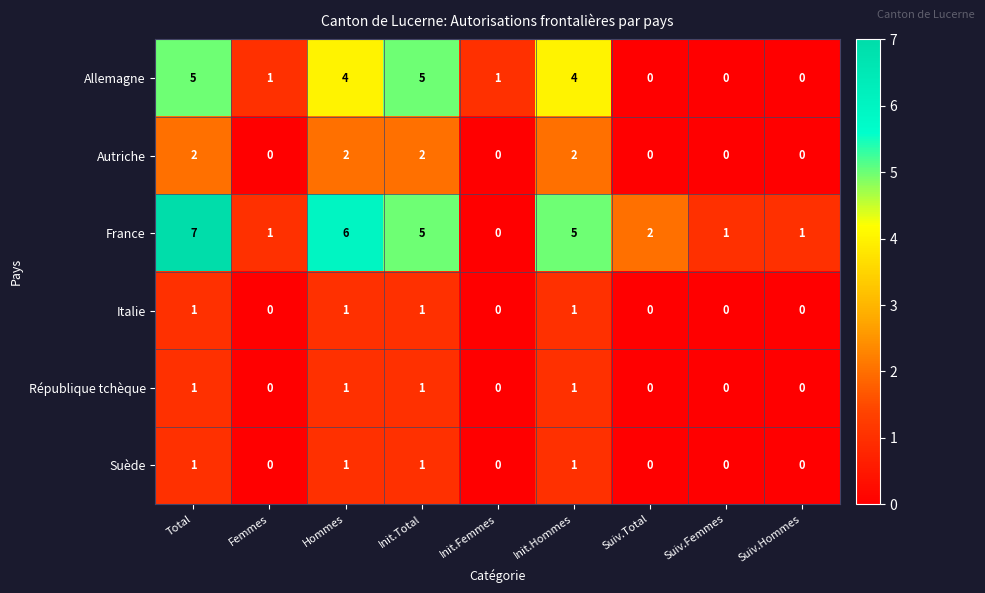

How many distinct data groups are displayed?

6